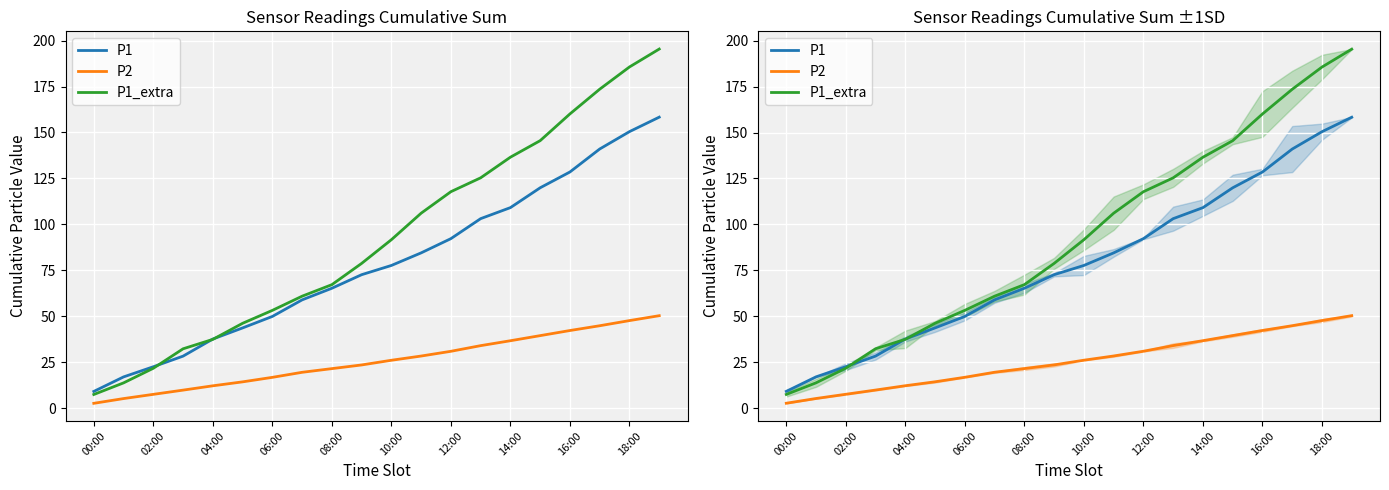

True or false: P1 and P2 intersect in this chart.

False